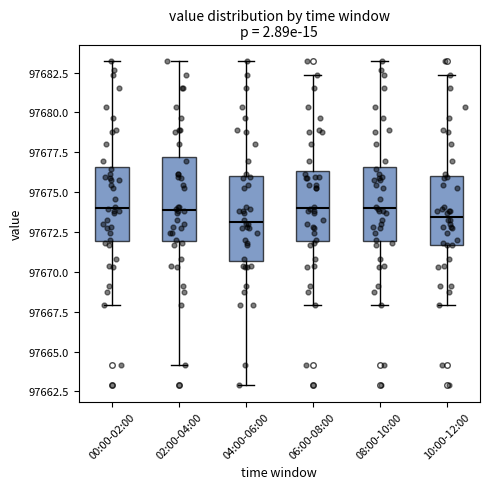

Where is the upper edge of the box for 02:00-04:00 on the y-axis? The values are not printed on the chart, so give them approximately, as read against the axis.

97677.0